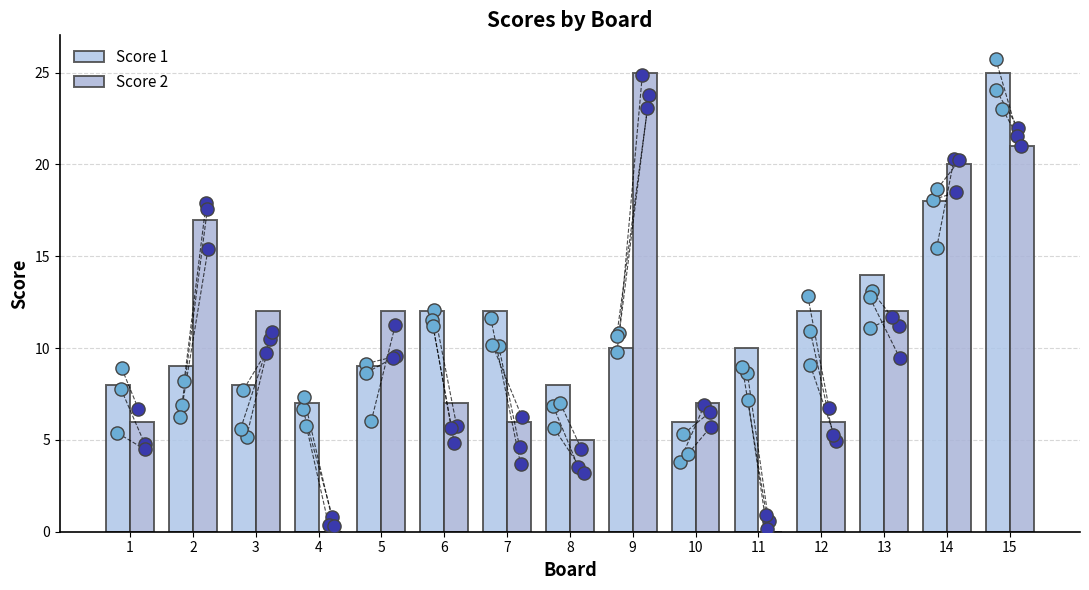

At how many categories does at least one series exceed 24?

2